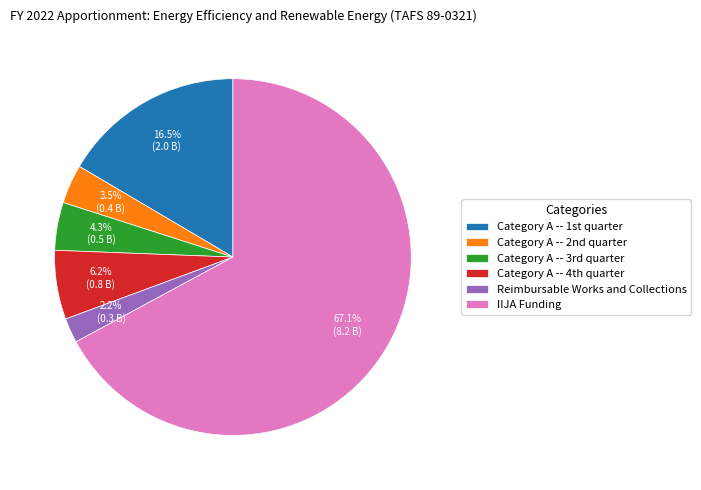

Does any single category account for the majority?

Yes